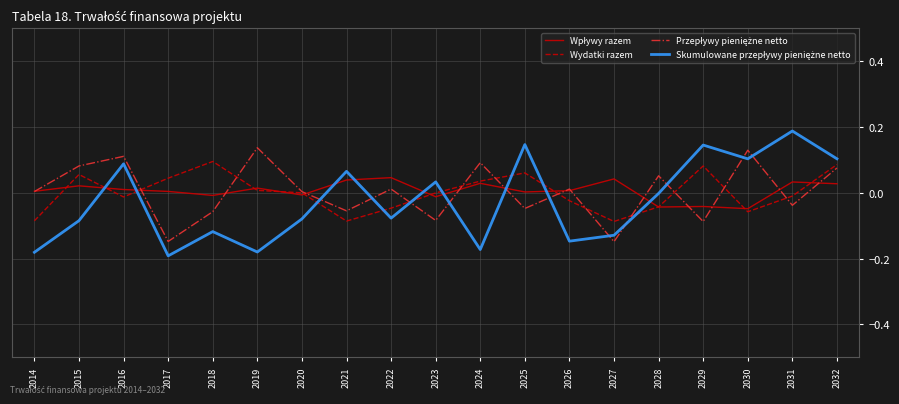

At 2021, list the series in order from smallest to largest.

Wydatki razem, Przepływy pieniężne netto, Wpływy razem, Skumulowane przepływy pieniężne netto